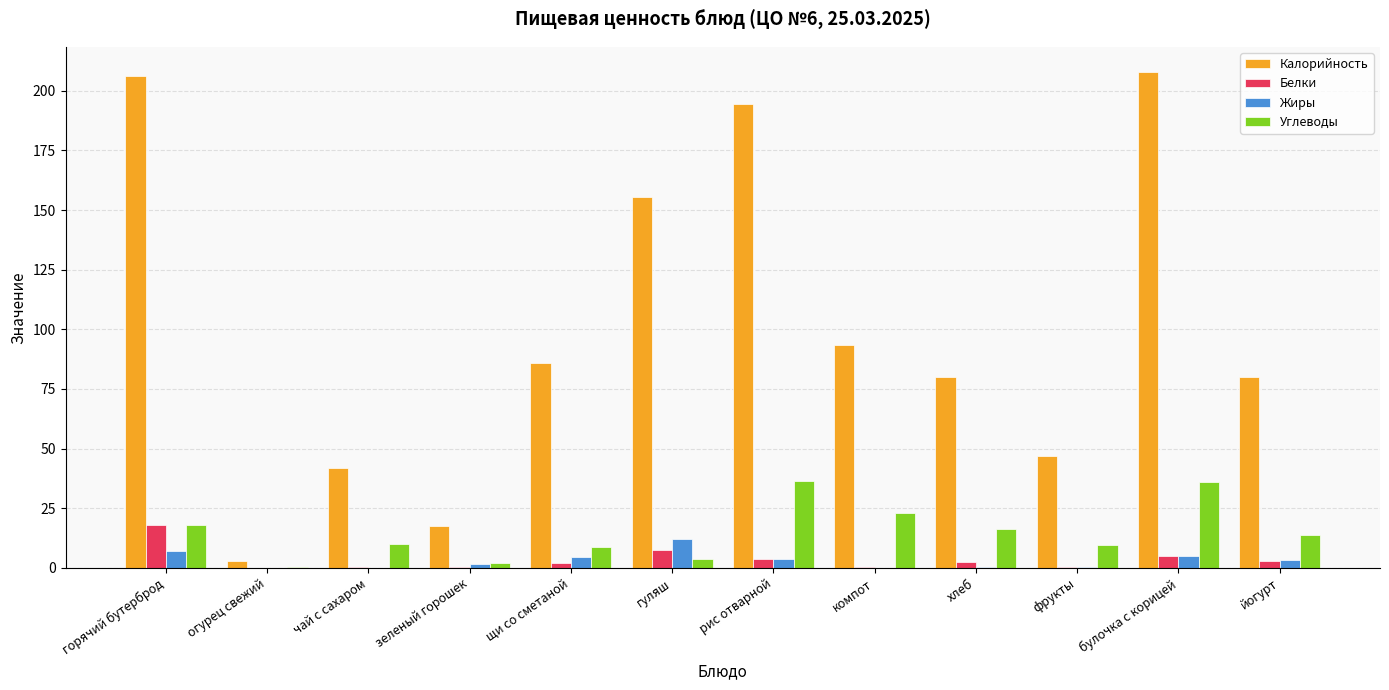

How many data points does each series have?

12